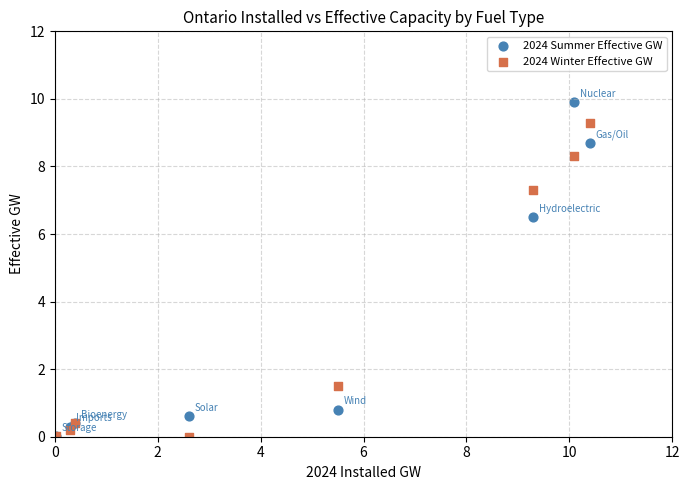

Which series reaches the maximum Y coordinate?

2024 Summer Effective GW